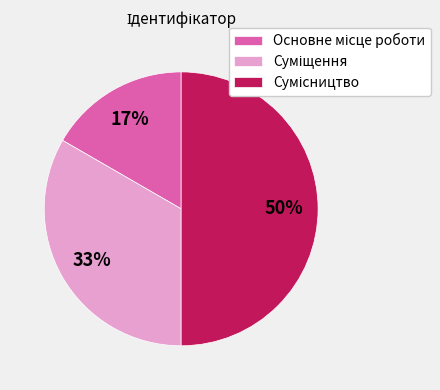

To the nearest percent, what is the average slice percentage?

33%